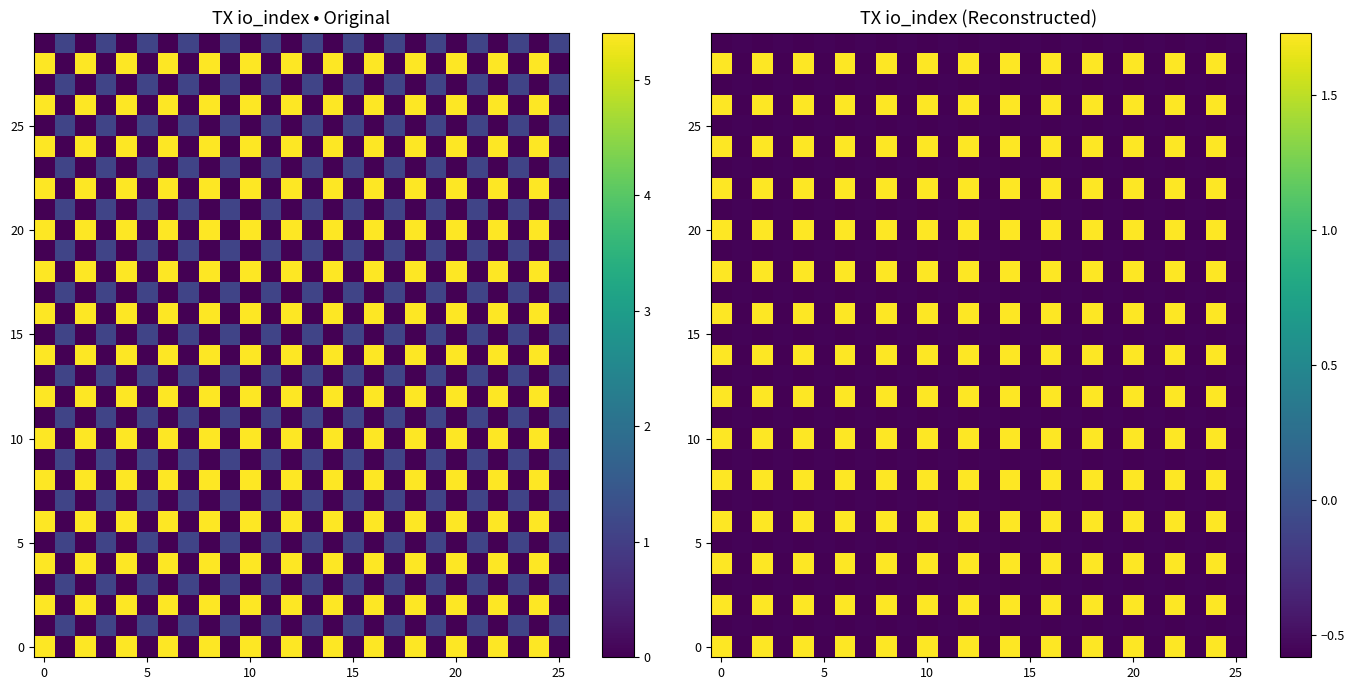

What is the sum of all 0 values?

14.9